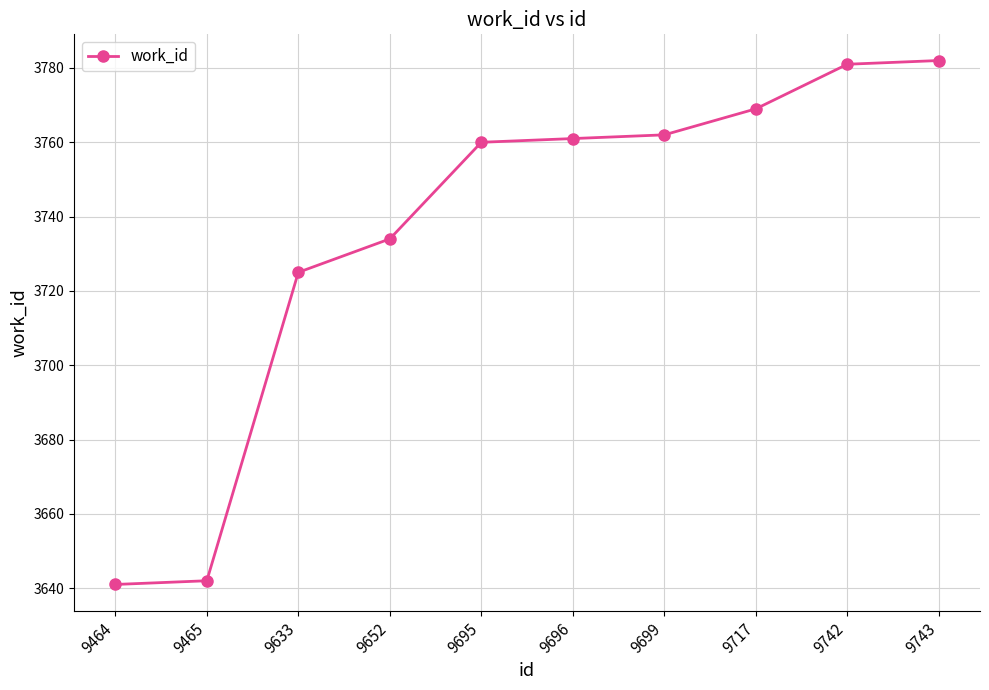

Reading left to right, extract all data points from this chart.

9464=3641	9465=3642	9633=3725	9652=3734	9695=3760	9696=3761	9699=3762	9717=3769	9742=3781	9743=3782